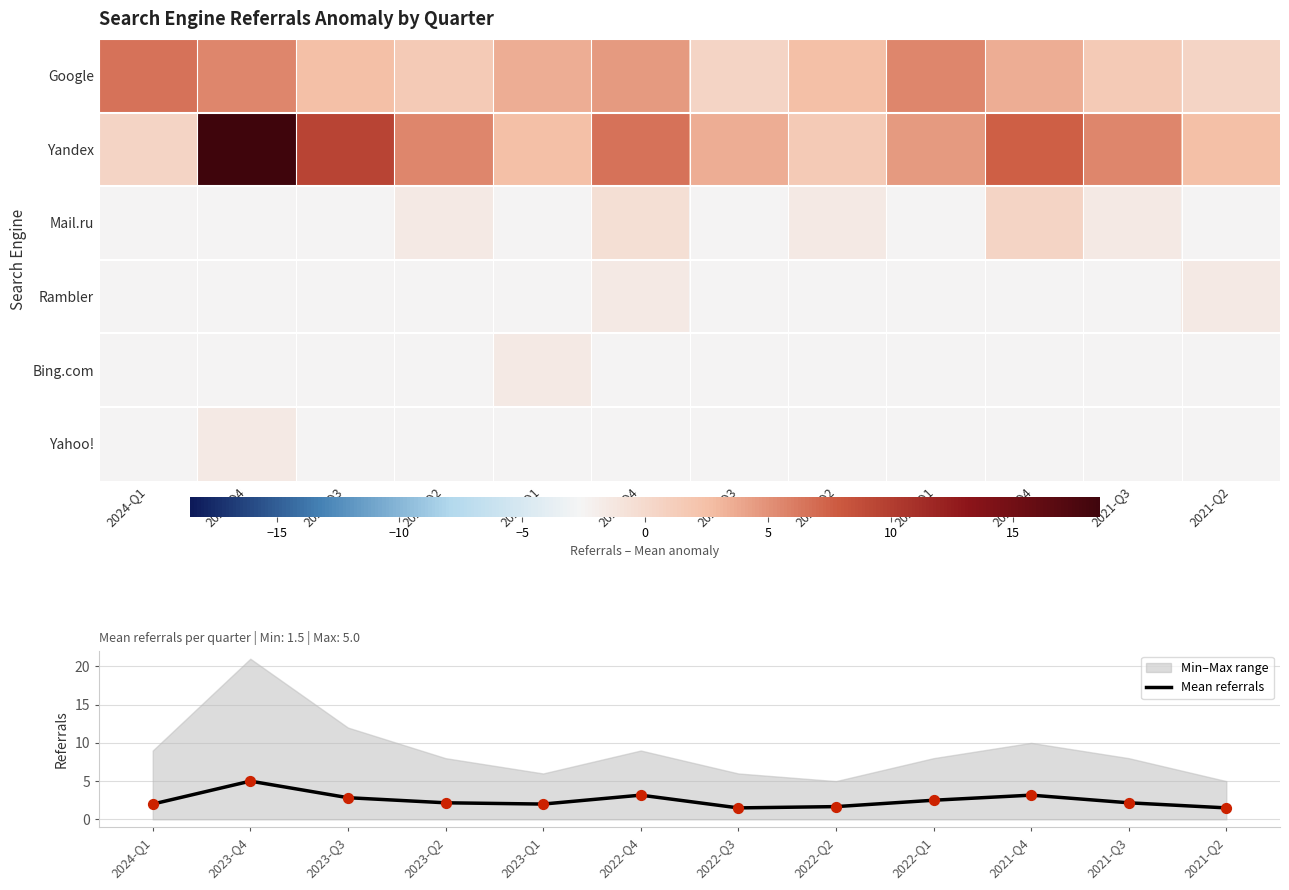

True or false: Mean referrals has a value of 2.5 at 2022-Q1.

True